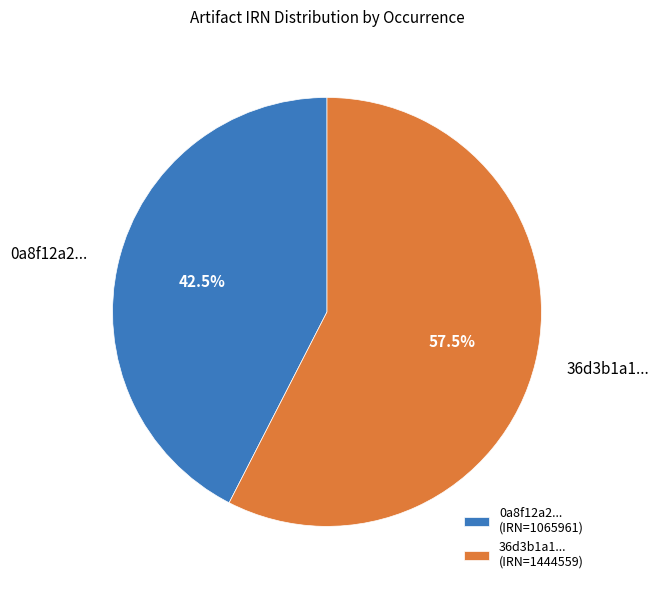

Which has a higher value, 36d3b1a1... or 0a8f12a2...?

36d3b1a1...